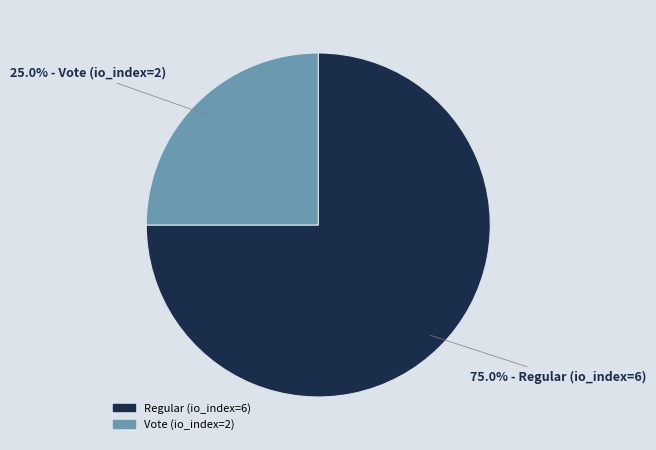

What percentage do Vote (io_index=2) and Regular (io_index=6) together represent?

100.0%